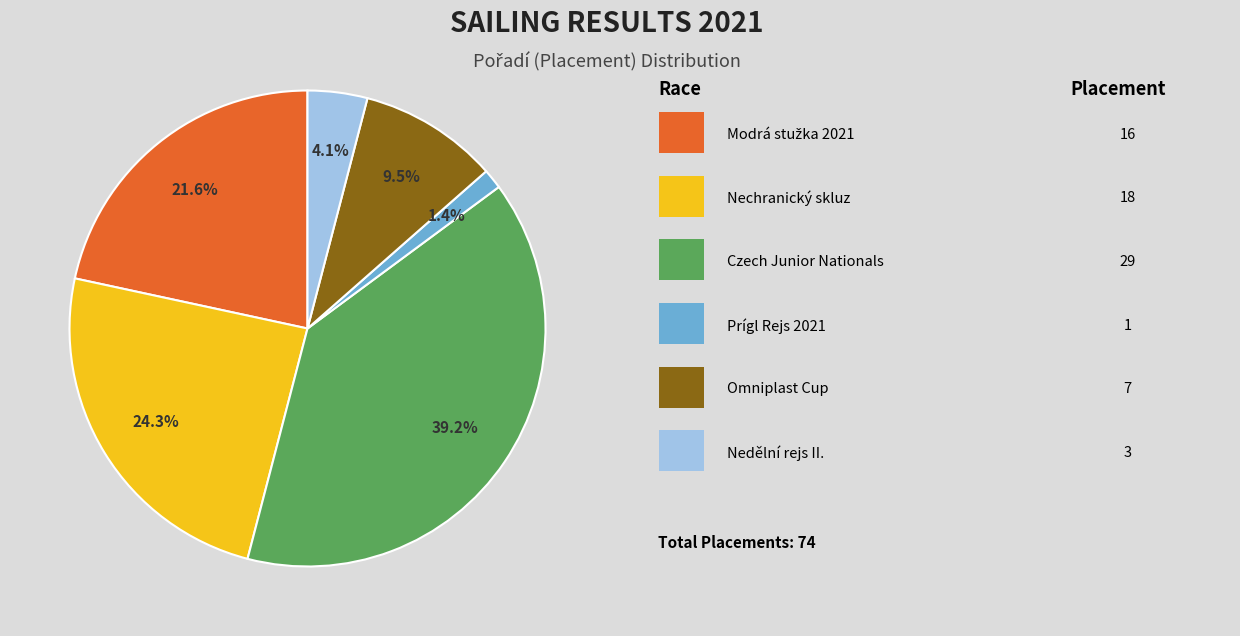

Is there any slice that represents more than half of the pie?

No